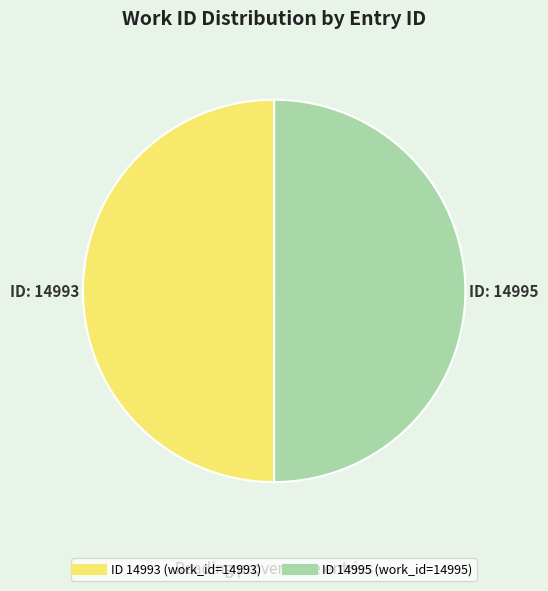

Which slice is the largest?

14995